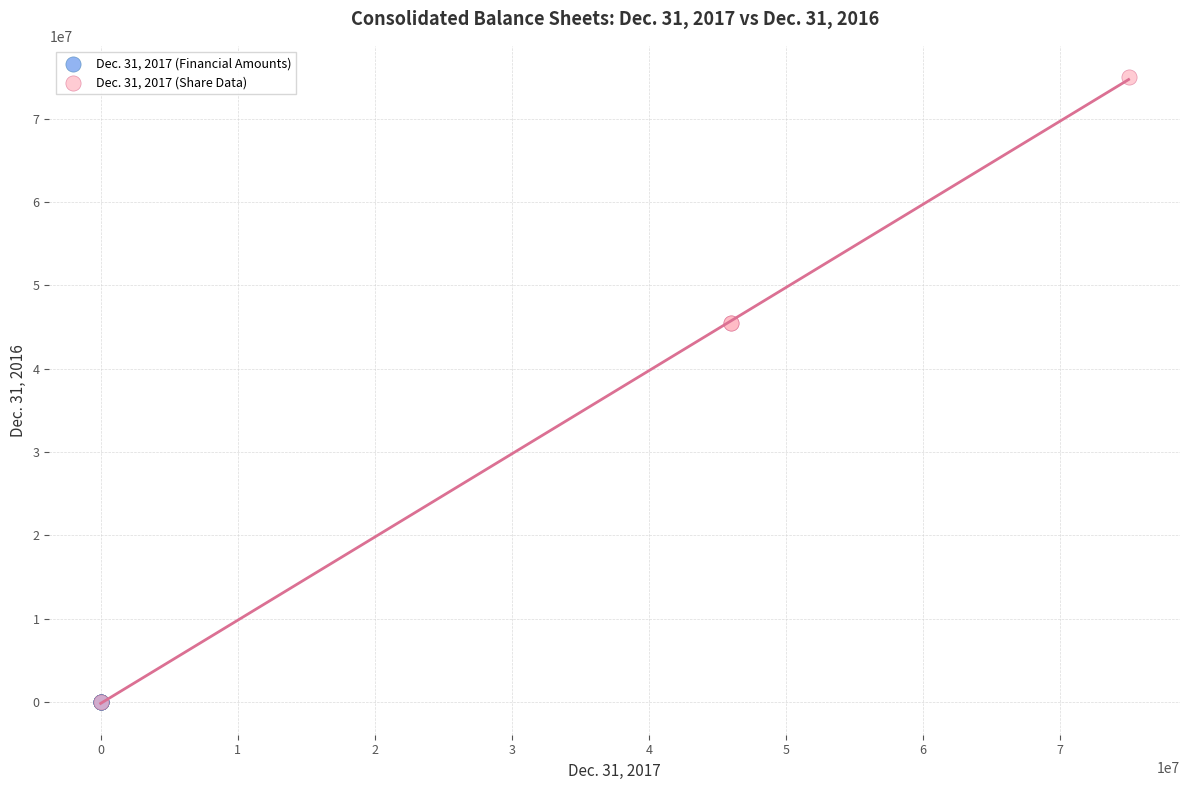

Which series has the largest Y range (max minus min)?

Dec. 31, 2017 (Share Data)